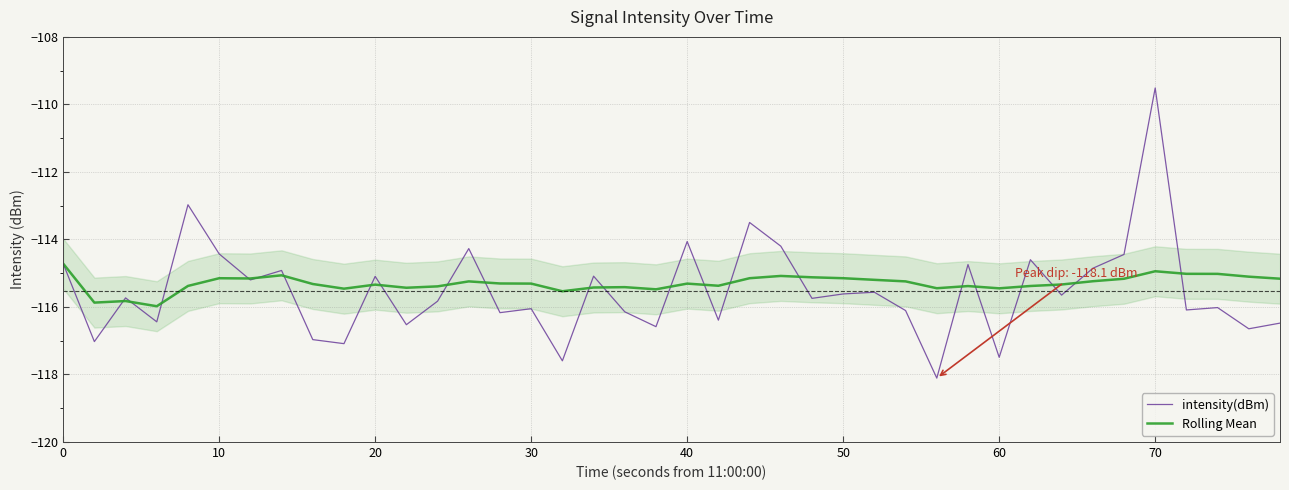

Which series has the widest spread of values?

intensity(dBm)